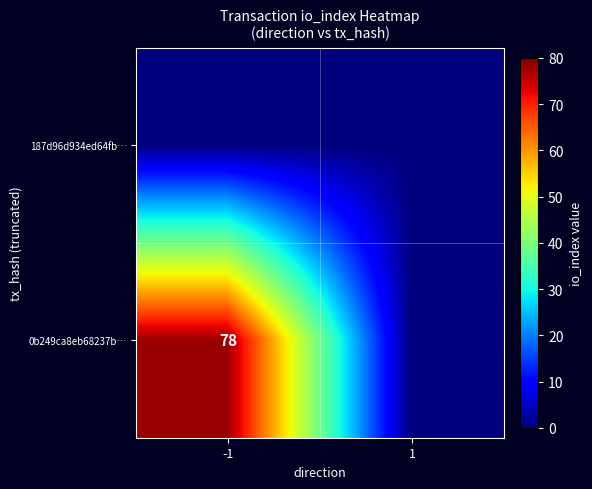

What is the maximum value shown in the chart?

78